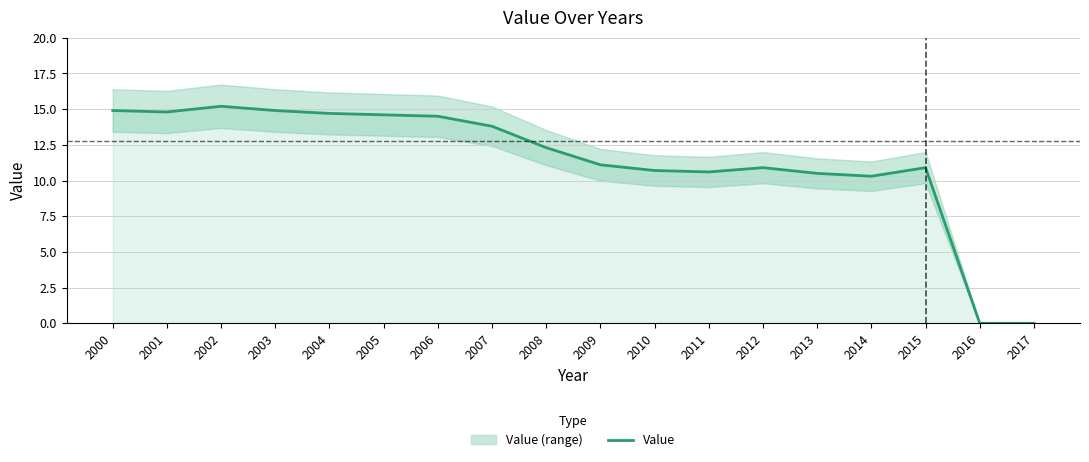

Approximately how many times larger is the value at 2002 compared to 2012?

1.4